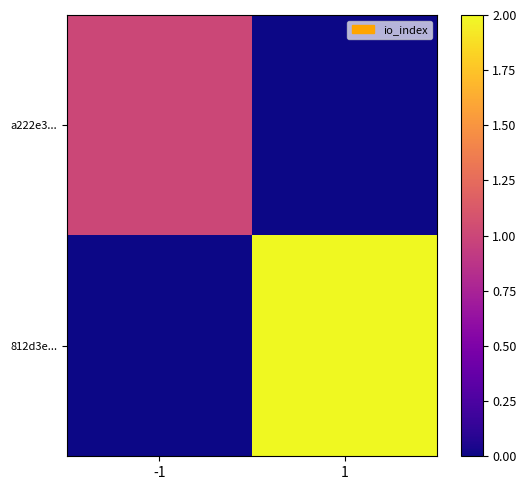

Which series has the largest range (max minus min)?

812d3e...